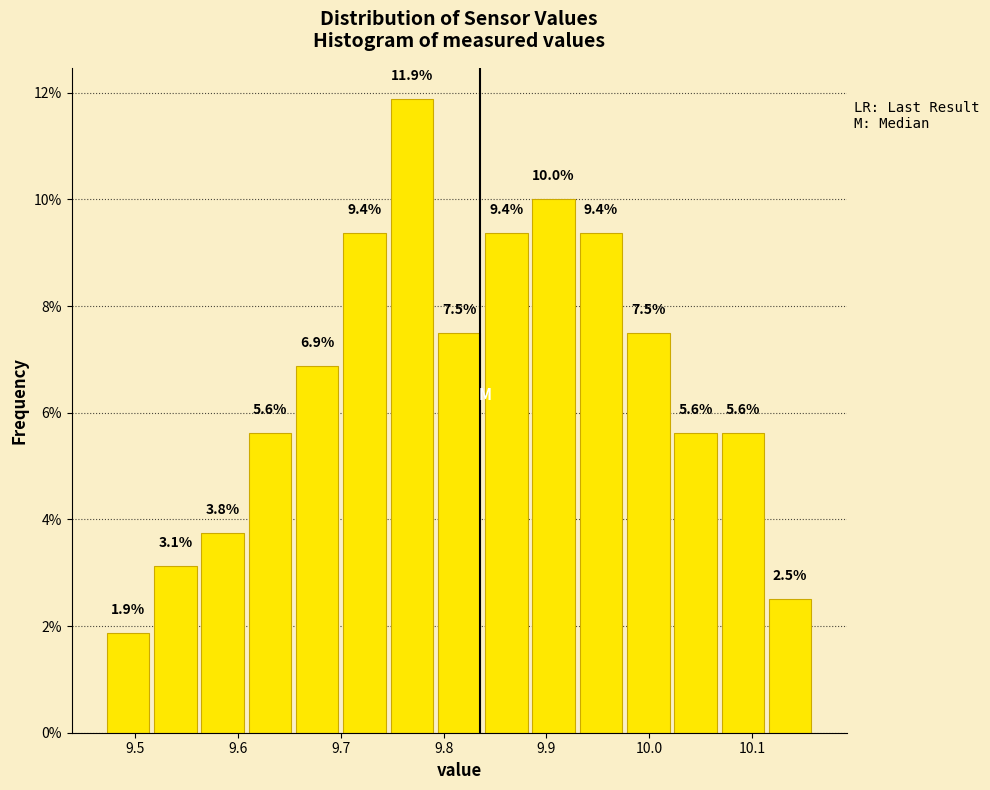

Reading left to right, transcribe this chart: for each bar, give the range it covers on the x-axis and its height. The bar edges are not printed on the chart, so give them approximately, as read against the axis.

9.470 to 9.516: 1.9
9.516 to 9.562: 3.1
9.562 to 9.608: 3.8
9.608 to 9.654: 5.6
9.654 to 9.700: 6.9
9.700 to 9.746: 9.4
9.746 to 9.792: 11.9
9.792 to 9.838: 7.5
9.838 to 9.884: 9.4
9.884 to 9.930: 10.0
9.930 to 9.976: 9.4
9.976 to 10.022: 7.5
10.022 to 10.068: 5.6
10.068 to 10.114: 5.6
10.114 to 10.160: 2.5